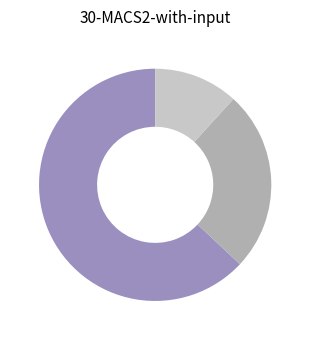

Is there any slice that represents more than half of the pie?

Yes